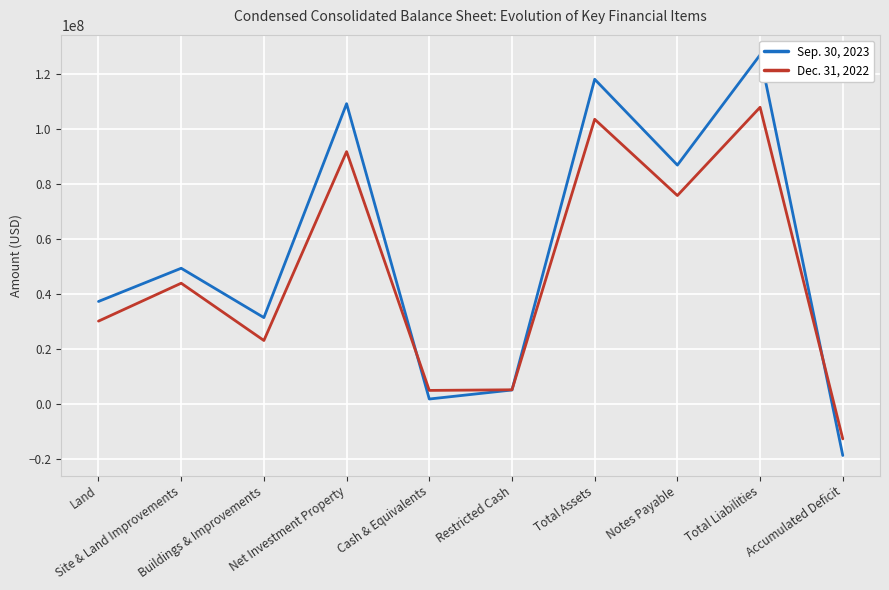

What are all the series names shown in the legend?

Sep. 30, 2023, Dec. 31, 2022